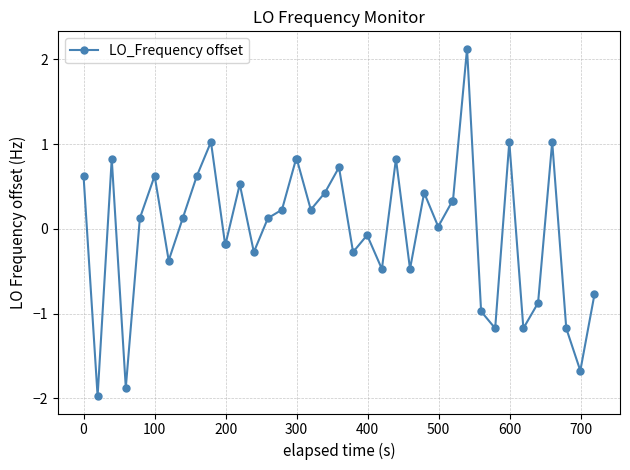

What is the value of the 9th point from the left?

0.6